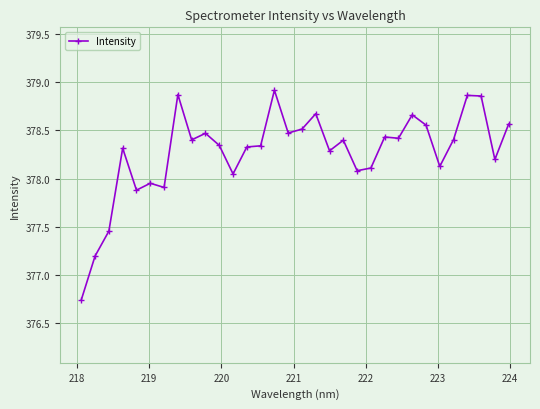

True or false: there are more than 0 points higher than both neighbors.

True